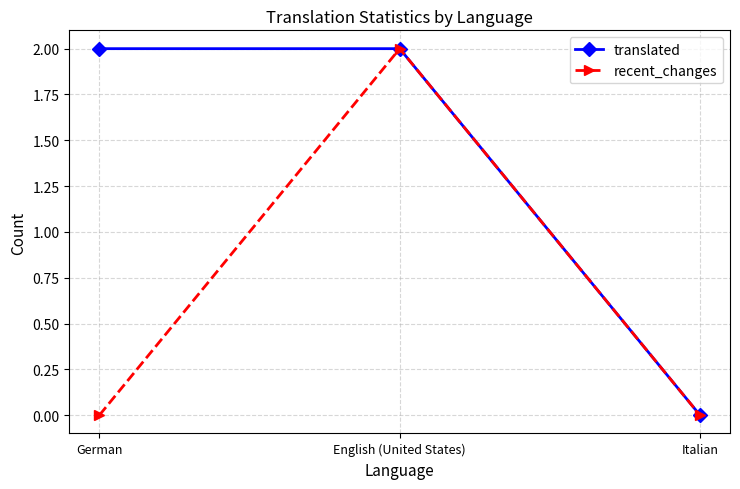

The recent_changes series shows 0 at German. True or false?

True